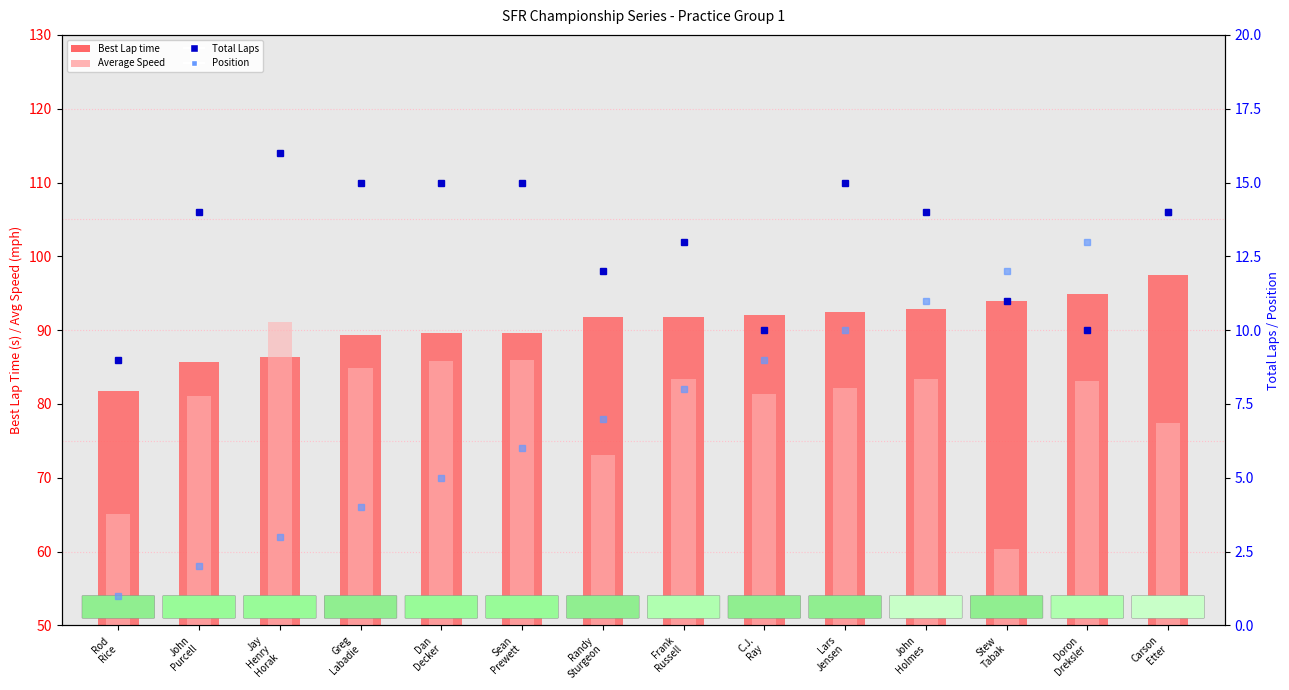

Reading left to right, what are all the values shown in this chart?

Best Lap time: 81.8	85.7	86.3	89.4	89.6	89.6	91.7	91.8	92.1	92.5	92.8	94.0	94.9	97.4
Average Speed: 65.1	81.1	91.1	84.9	85.8	85.9	73.1	83.4	81.4	82.2	83.4	60.4	83.0	77.5
Total Laps: 9.0	14.0	16.0	15.0	15.0	15.0	12.0	13.0	10.0	15.0	14.0	11.0	10.0	14.0
Position: 1.0	2.0	3.0	4.0	5.0	6.0	7.0	8.0	9.0	10.0	11.0	12.0	13.0	14.0